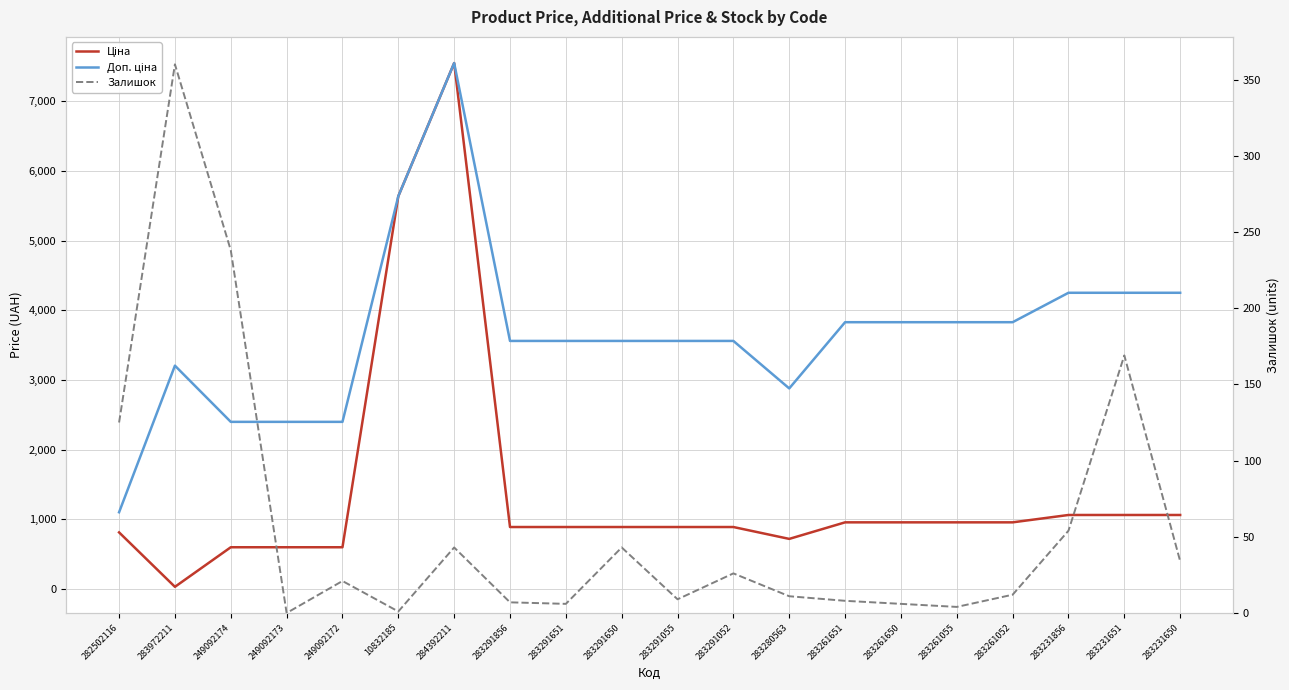

What is the difference between the Доп. ціна values at 283291856 and 249092172?

1161.0